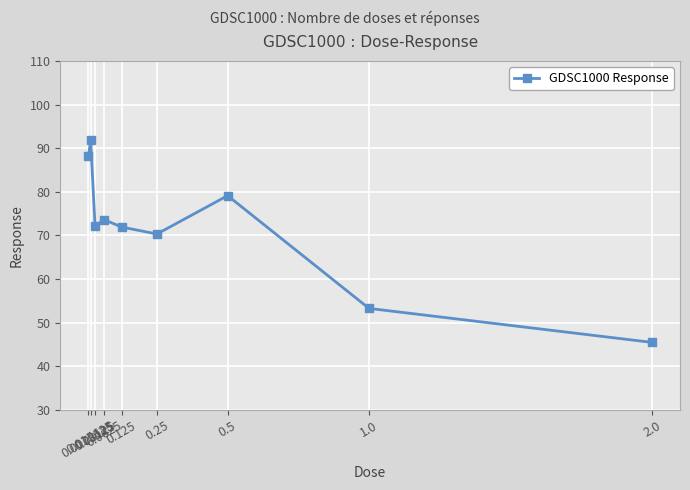

What position from the right is 0.25?

4